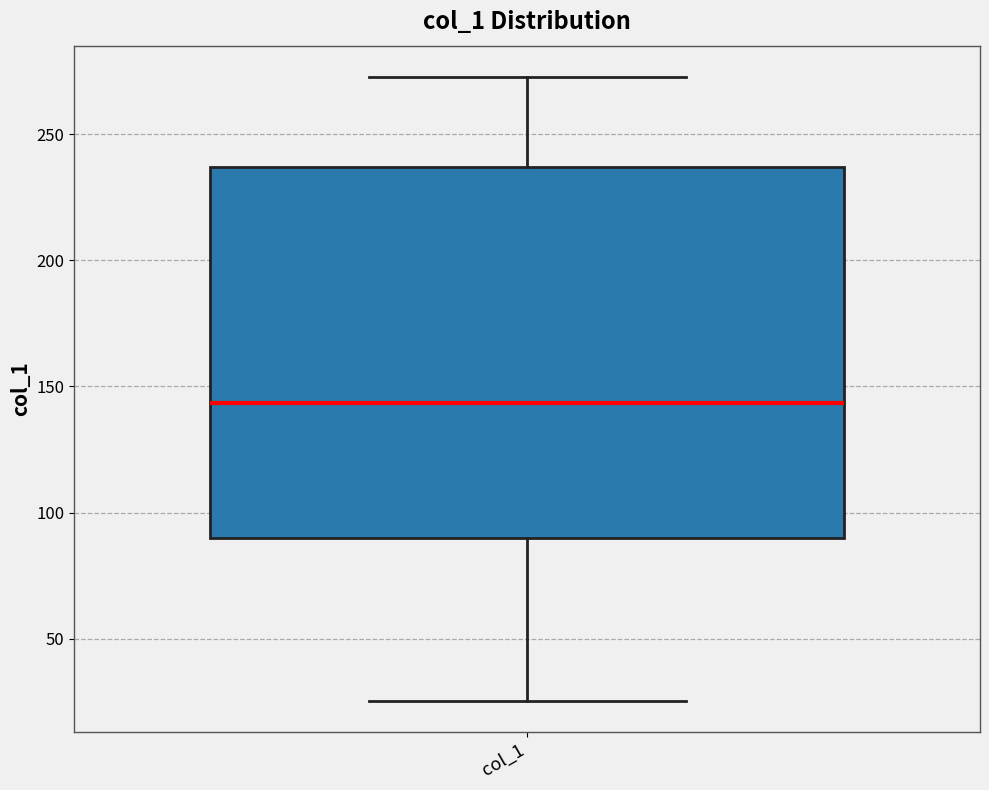

Where is the upper edge of the box for col_1 on the y-axis? The values are not printed on the chart, so give them approximately, as read against the axis.

235